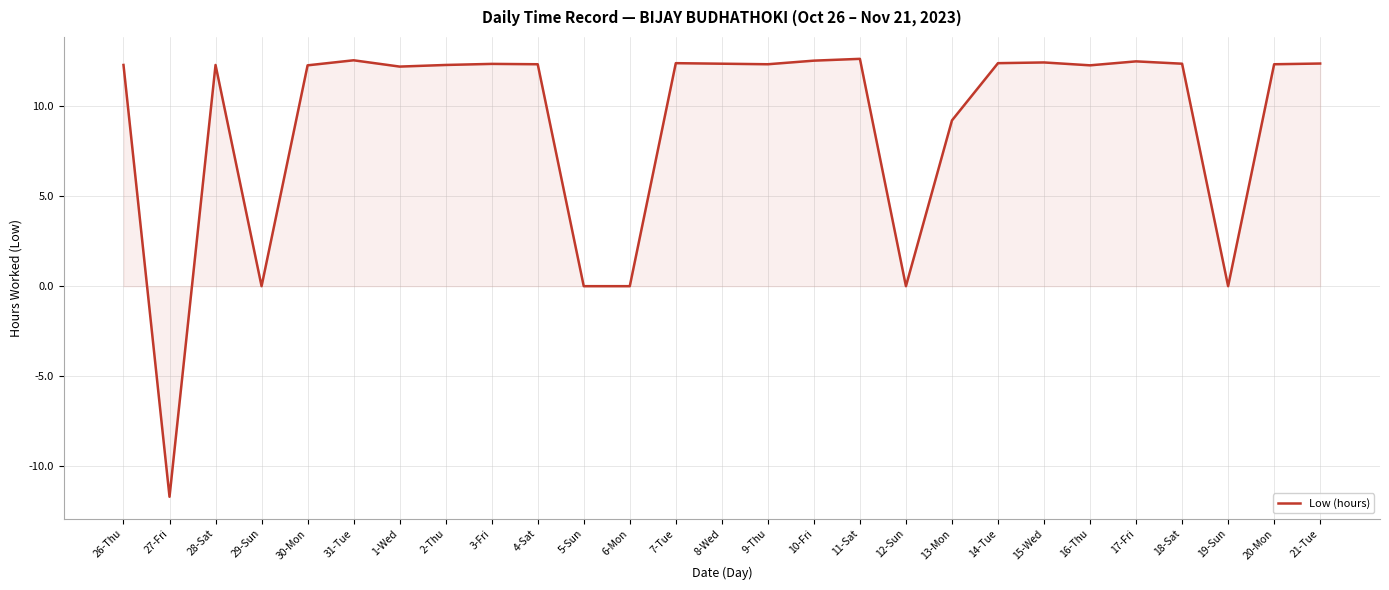

What is the average value?

9.1